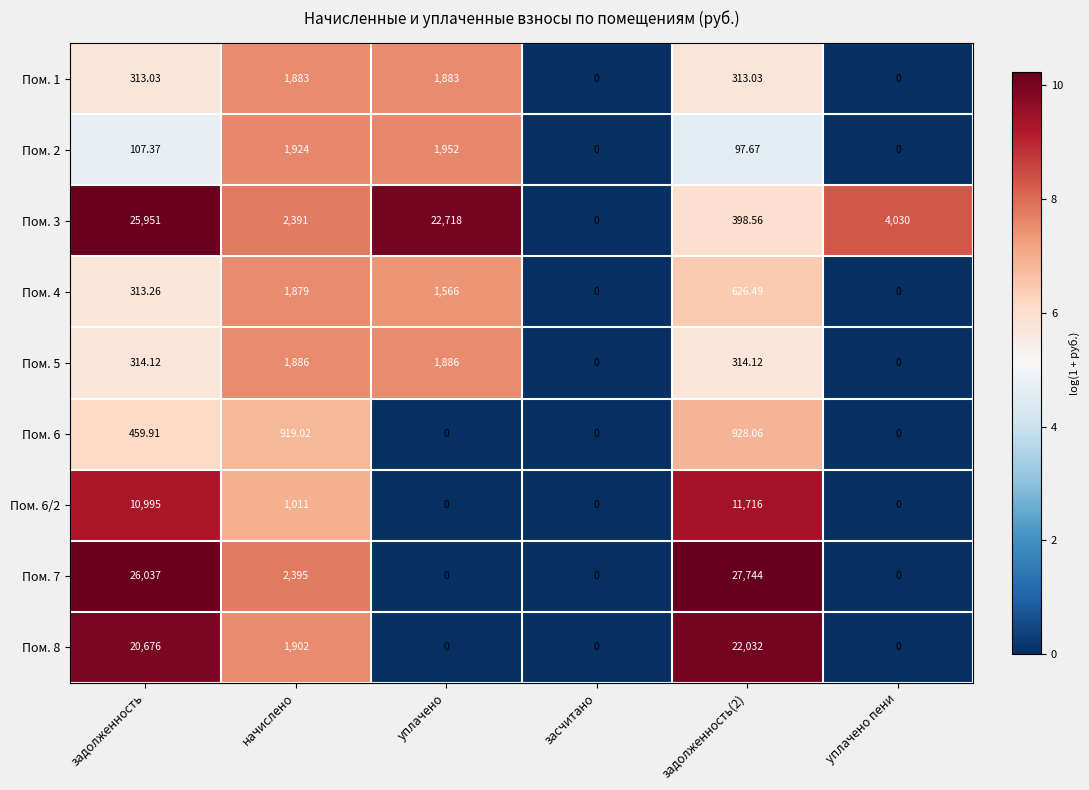

What is the total value across all series at уплачено пени?

4030.0